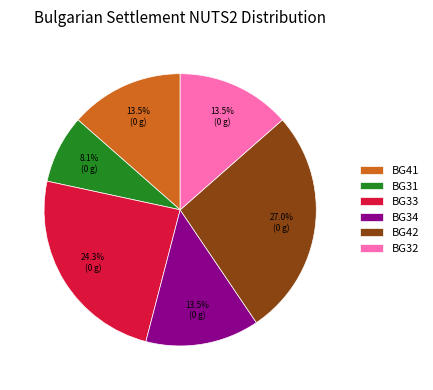

Count the number of slices in the pie.

6